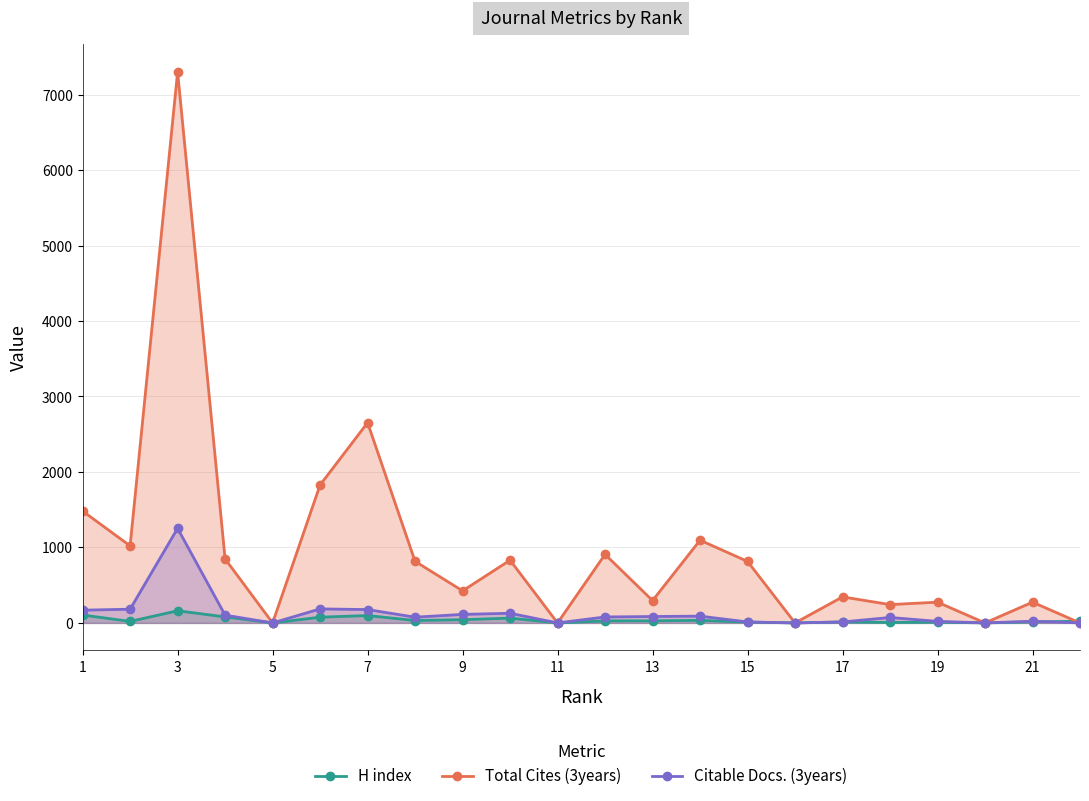

The value of Total Cites (3years) at 1 is 445. True or false?

False